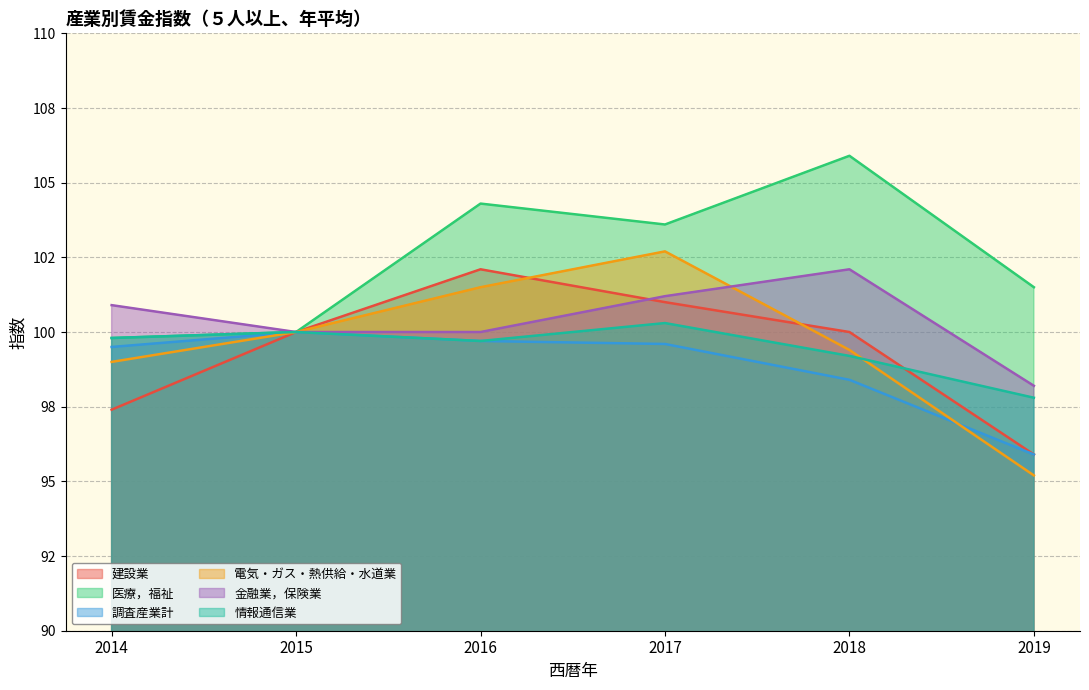

True or false: 情報通信業 and 建設業 intersect in this chart.

True